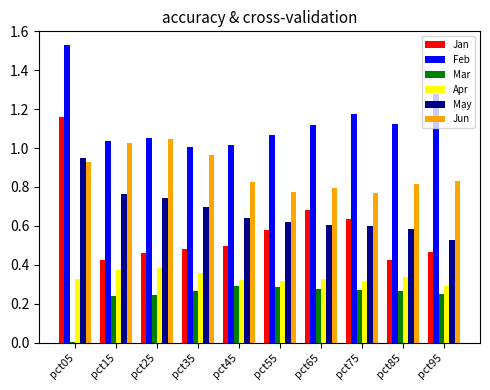

Is the value of Jan at pct45 greater than the value of Mar at pct95?

Yes